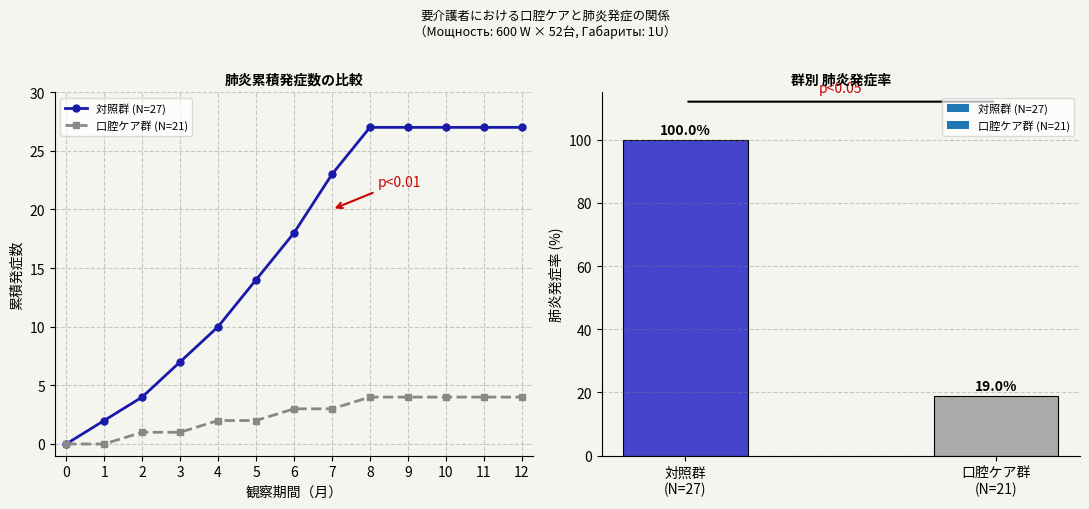

Where does the 口腔ケア群 (N=21) series first go above 3?

8